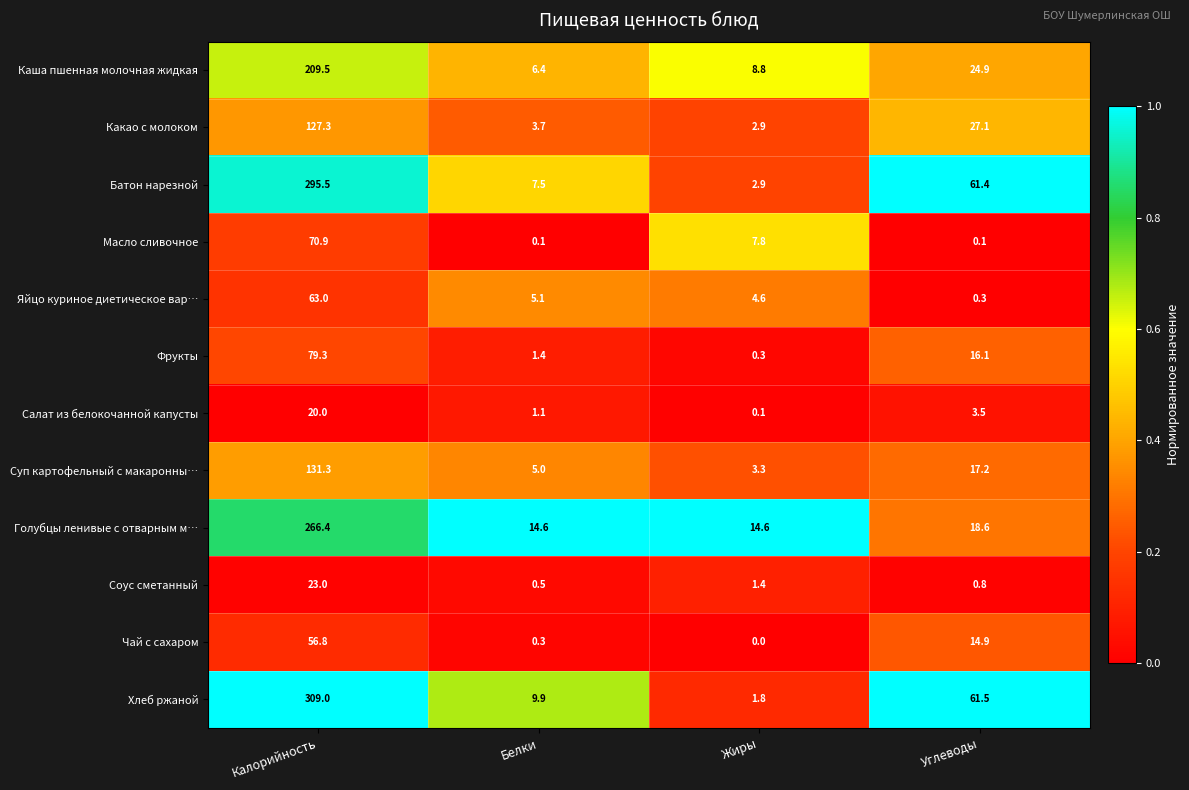

At Углеводы, list the series in order from largest to smallest.

Хлеб ржаной, Батон нарезной, Какао с молоком, Каша пшенная молочная жидкая, Голубцы ленивые с отварным м…, Суп картофельный с макаронны…, Фрукты, Чай с сахаром, Салат из белокочанной капусты, Соус сметанный, Яйцо куриное диетическое вар…, Масло сливочное